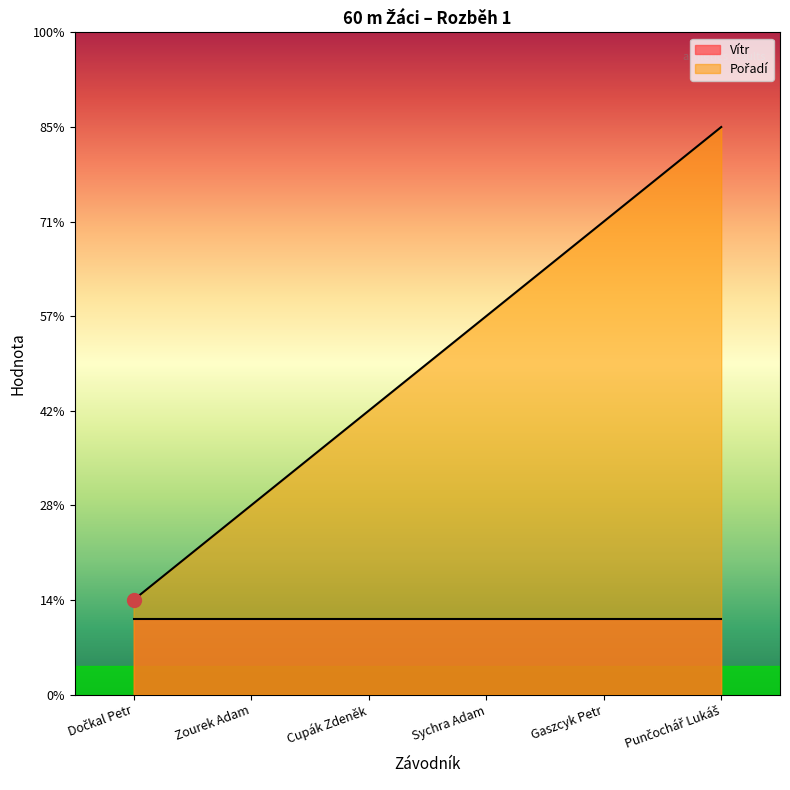

Does the chart display data point markers on the line(s)?

No